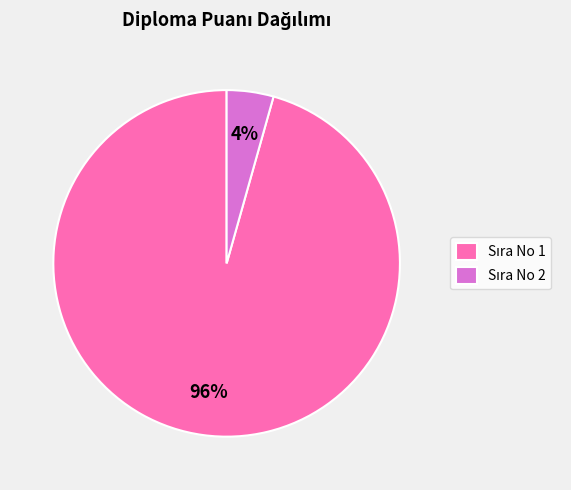

Is there a majority slice in this chart?

Yes